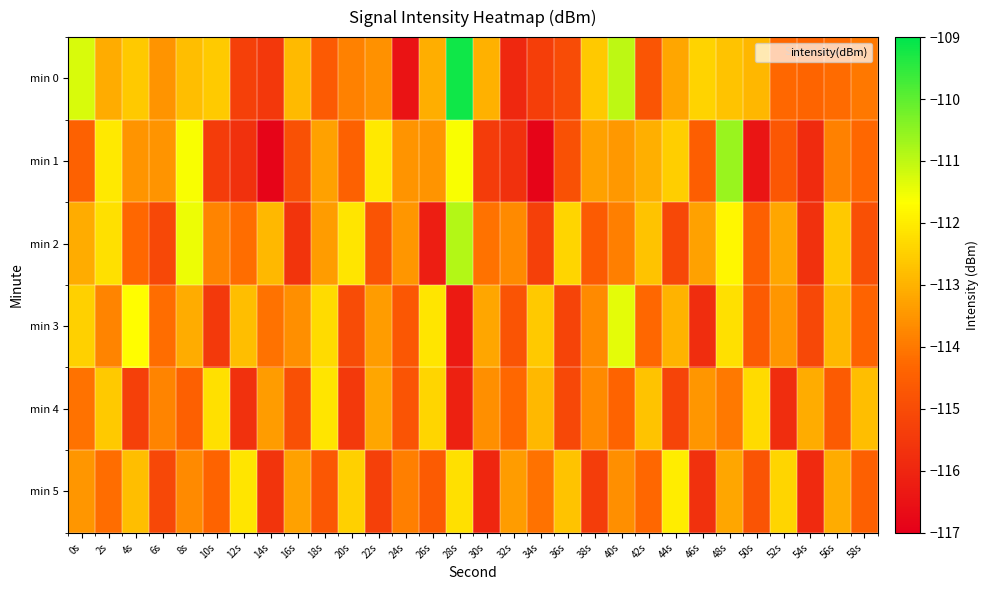

What is the spread (max minus min) of values at 58s?

2.1